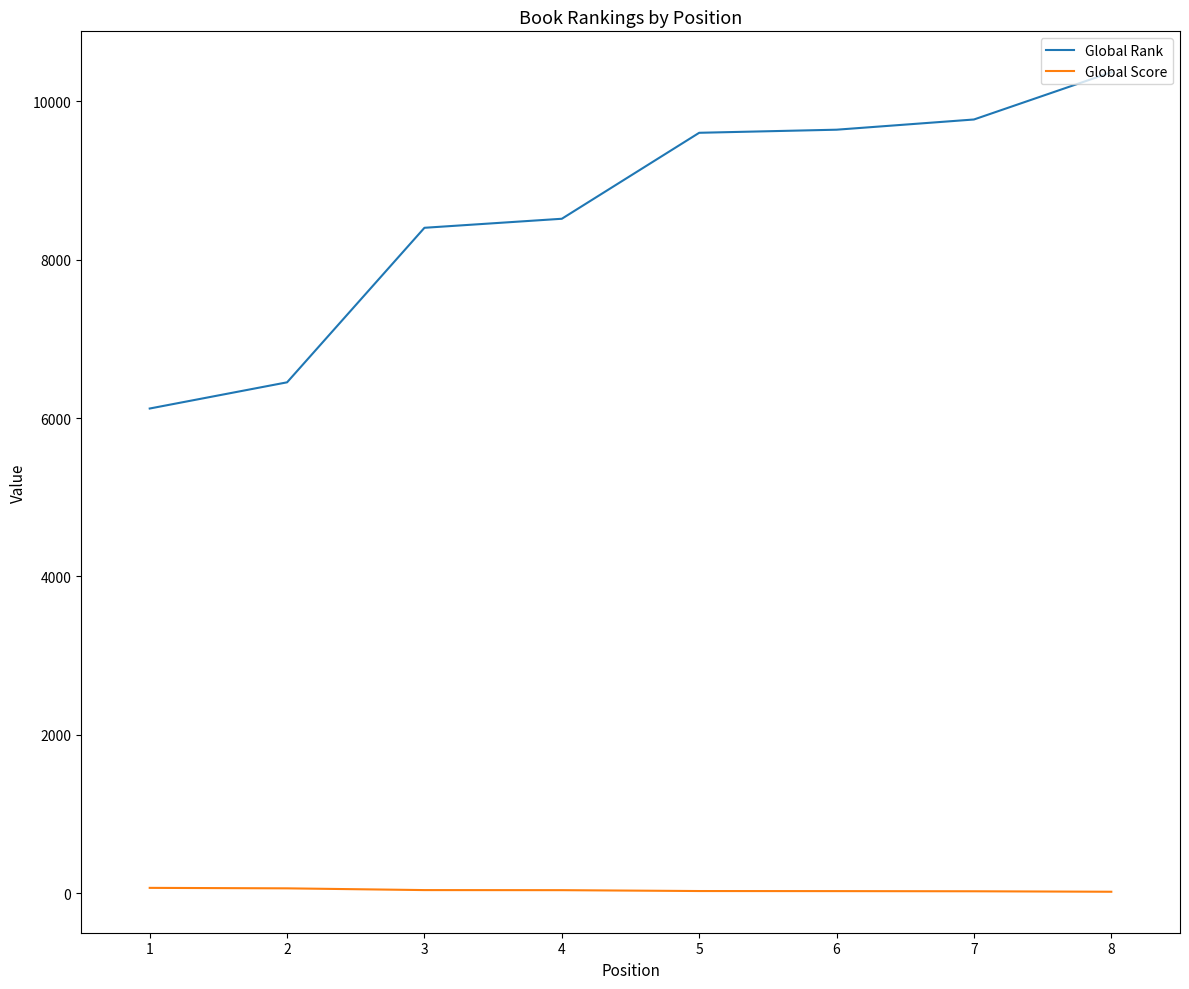

What are all the series names shown in the legend?

Global Rank, Global Score